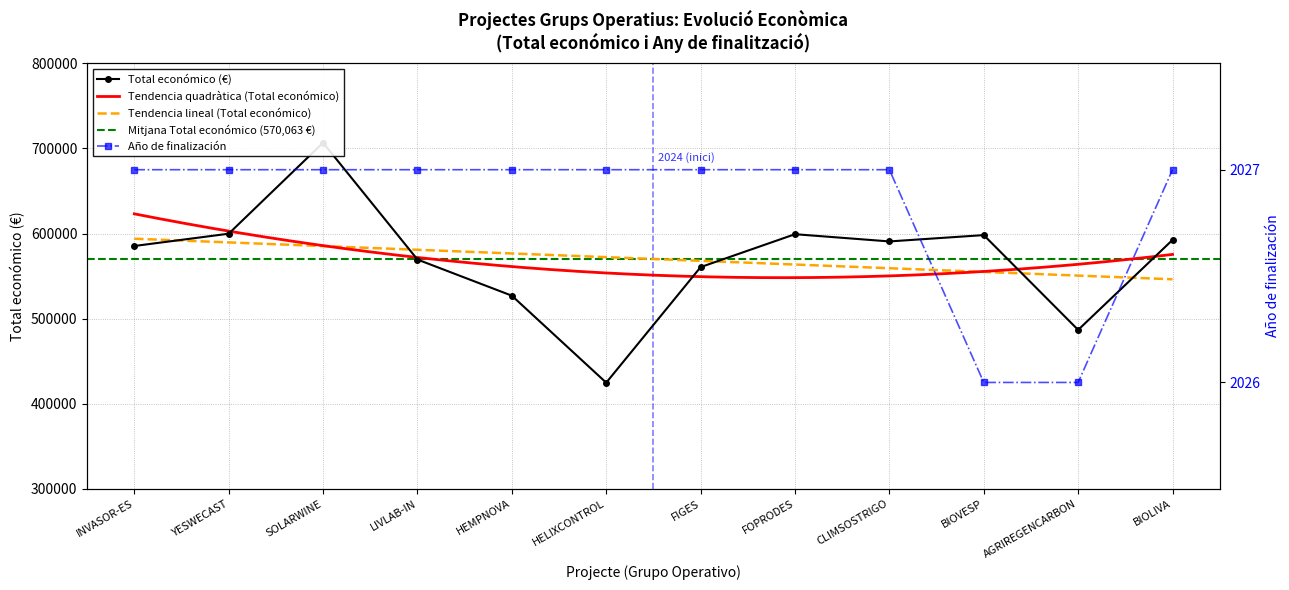

How many data points in Total económico are above 590712?

5